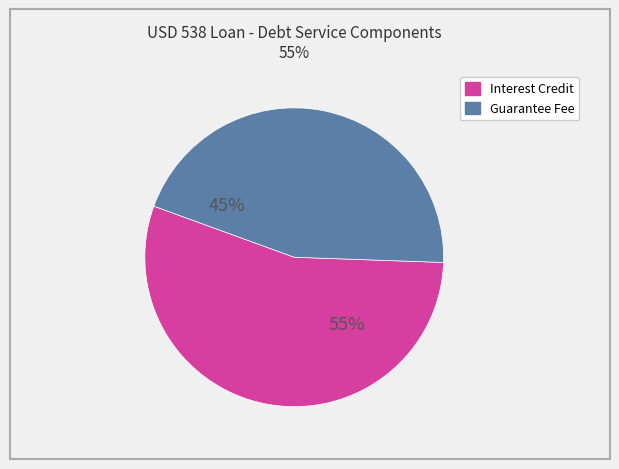

Rank the categories by value from highest to lowest.

Interest Credit, Guarantee Fee